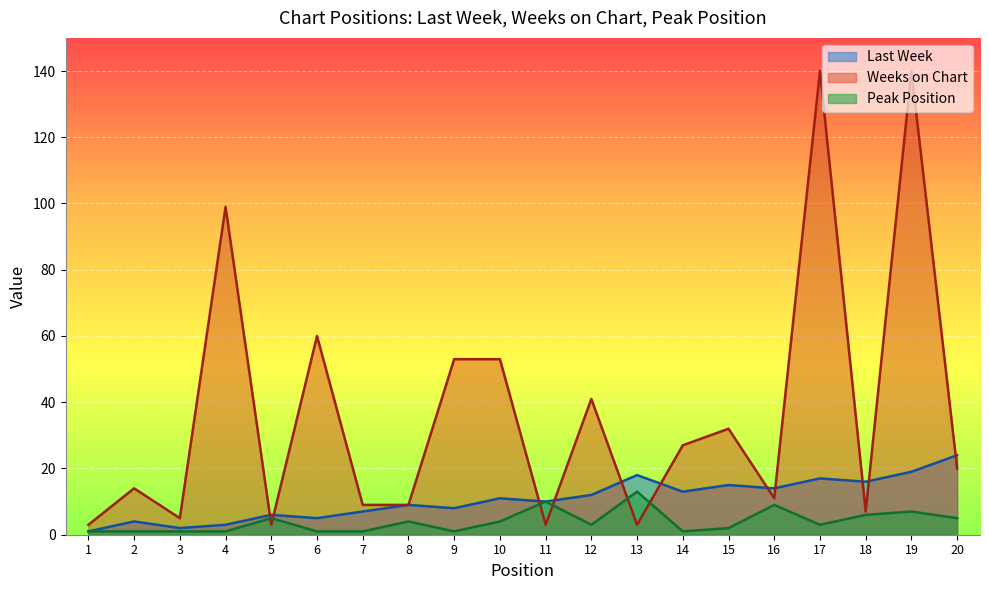

At how many categories does at least one series exceed 127?

2